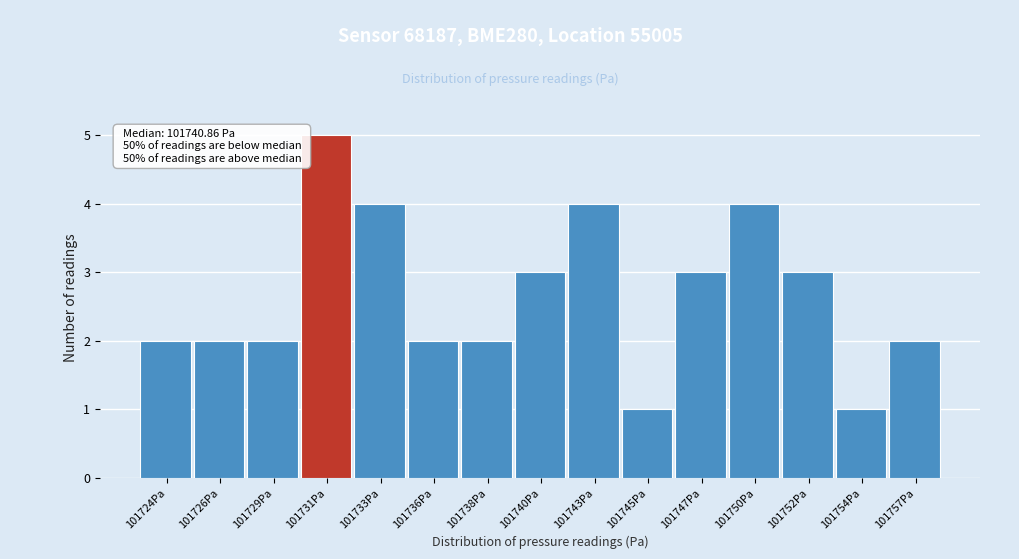

Reading right to left, what are all the values shown in this chart?

101757Pa=2	101754Pa=1	101752Pa=3	101750Pa=4	101747Pa=3	101745Pa=1	101743Pa=4	101740Pa=3	101738Pa=2	101736Pa=2	101733Pa=4	101731Pa=5	101729Pa=2	101726Pa=2	101724Pa=2